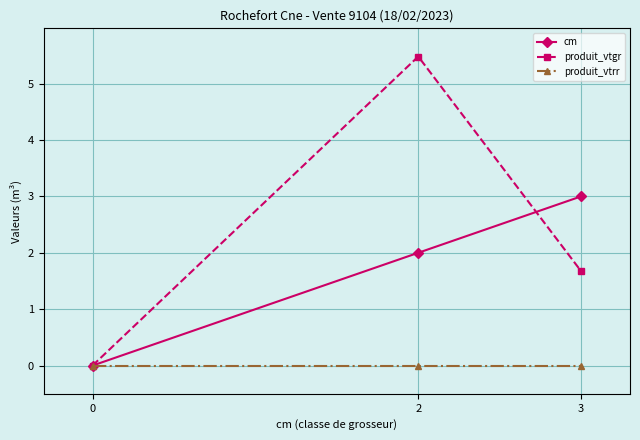

Rank the categories by cm value from highest to lowest.

3, 2, 0